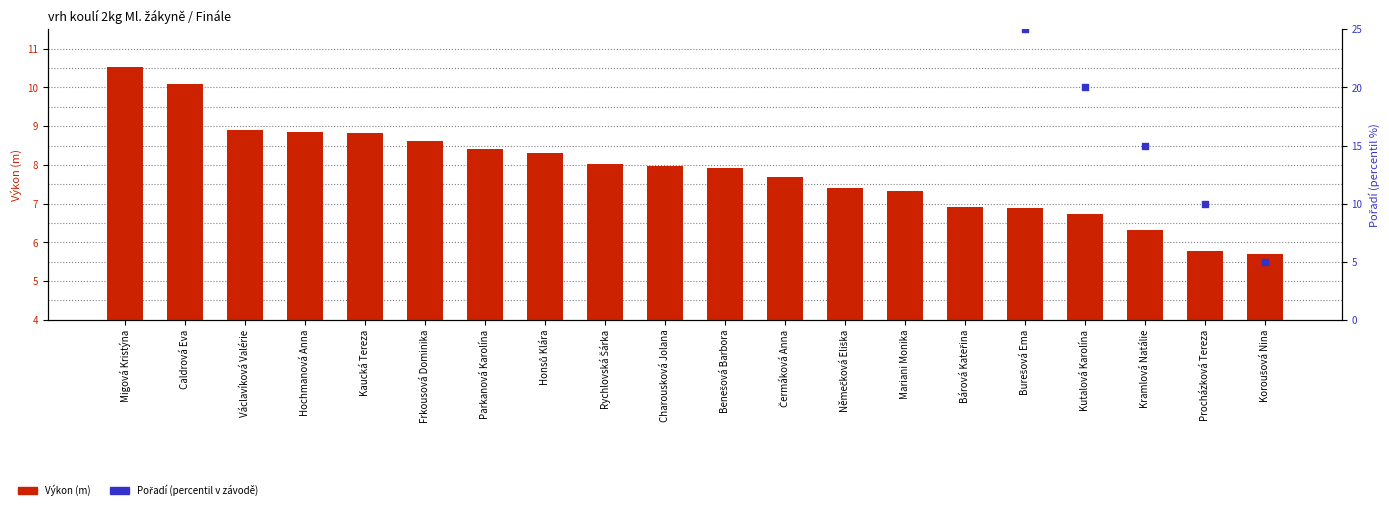

What are all the series names shown in the legend?

Výkon (m), Pořadí (percentil)